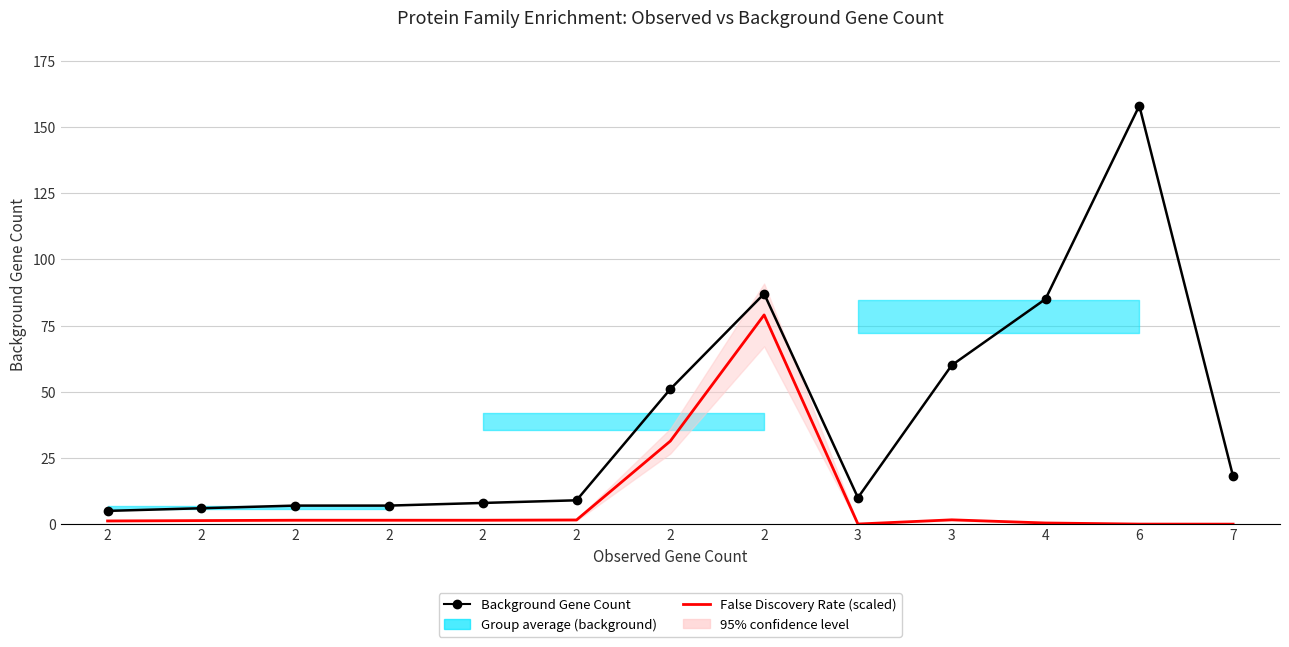

At 4, list the series in order from largest to smallest.

Background Gene Count, False Discovery Rate (scaled)